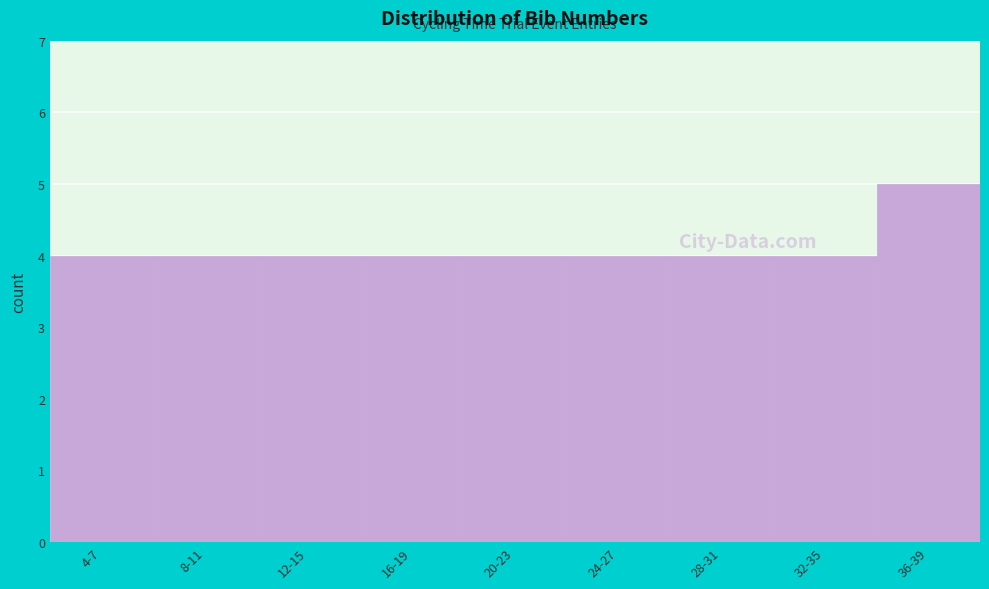

Reading left to right, transcribe all the data shown in this chart.

4	4	4	4	4	4	4	4	5